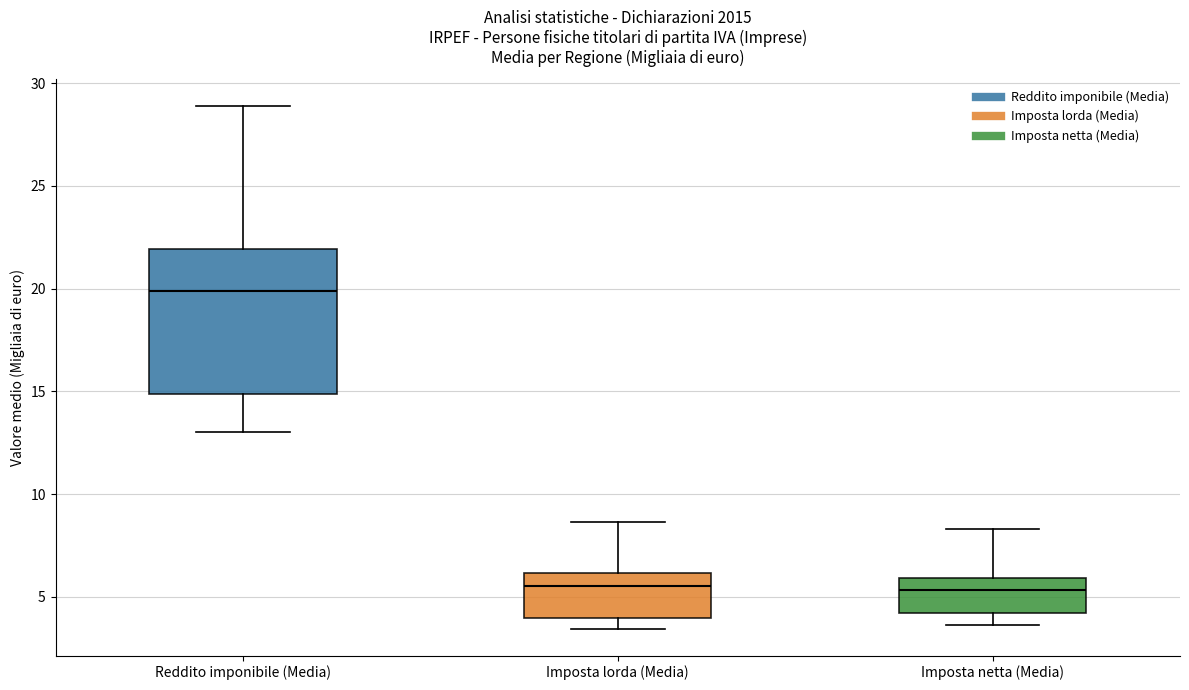

Reading left to right, transcribe this box plot: for each box, give where its median line is, the range the box spans, and where its two whiskers end, as read against the y-axis. The values are not printed on the chart, so give them approximately, as read against the axis.

Reddito imponibile (Media): median 20.0, box 15.0 to 22.0, whiskers 13.0 to 29.0
Imposta lorda (Media): median 5.5, box 4.0 to 6.0, whiskers 3.5 to 8.5
Imposta netta (Media): median 5.5, box 4.0 to 6.0, whiskers 3.5 to 8.5